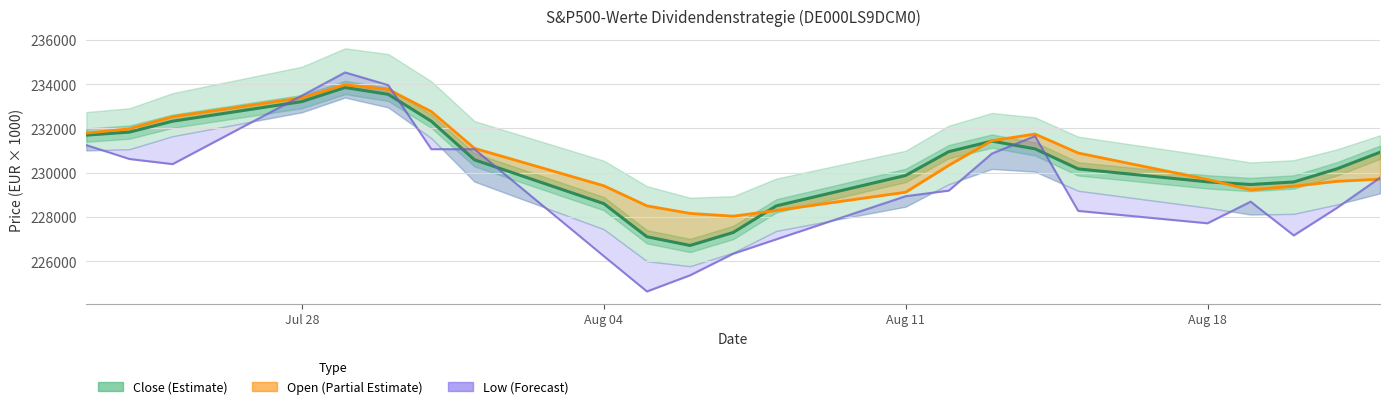

Which series has the largest range (max minus min)?

Low (Forecast)